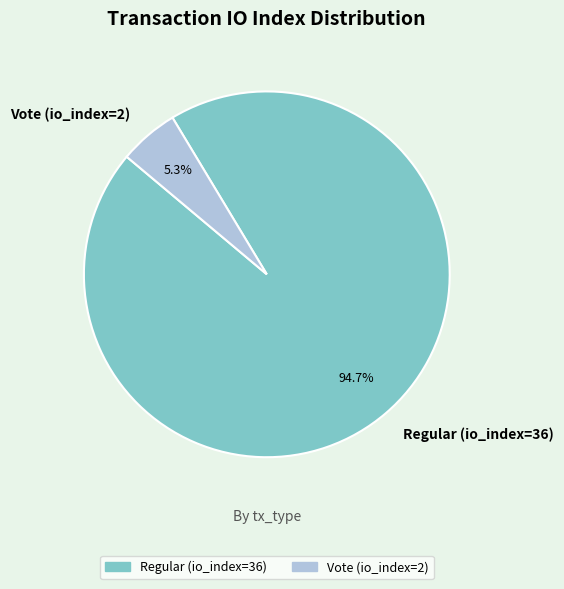

To the nearest percent, what percentage of the pie is Regular (io_index=36)?

95%